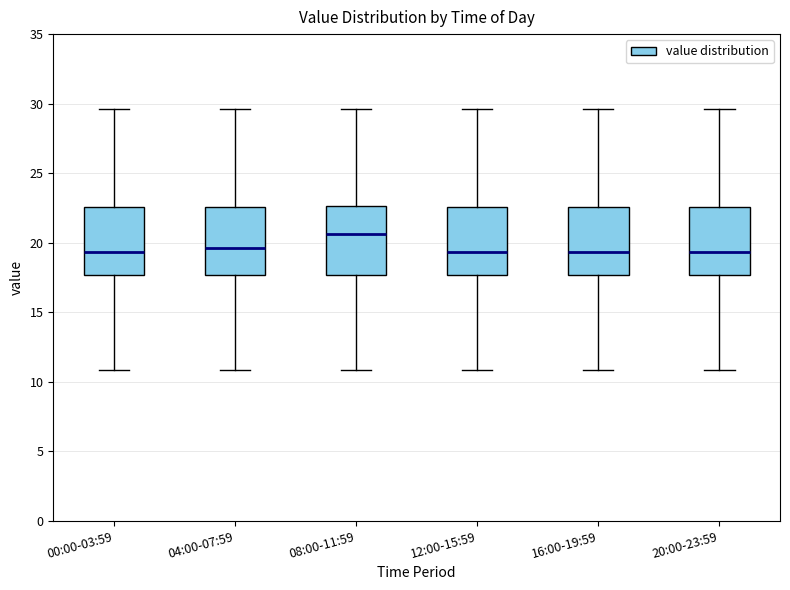

Reading left to right, read every box against the y-axis: the position of its median line, the range the box covers, and the ends of its whiskers. The values are not printed on the chart, so give them approximately, as read against the axis.

00:00-03:59: median 19.5, box 17.5 to 22.5, whiskers 11.0 to 29.5
04:00-07:59: median 19.5, box 17.5 to 22.5, whiskers 11.0 to 29.5
08:00-11:59: median 20.5, box 17.5 to 22.5, whiskers 11.0 to 29.5
12:00-15:59: median 19.5, box 17.5 to 22.5, whiskers 11.0 to 29.5
16:00-19:59: median 19.5, box 17.5 to 22.5, whiskers 11.0 to 29.5
20:00-23:59: median 19.5, box 17.5 to 22.5, whiskers 11.0 to 29.5